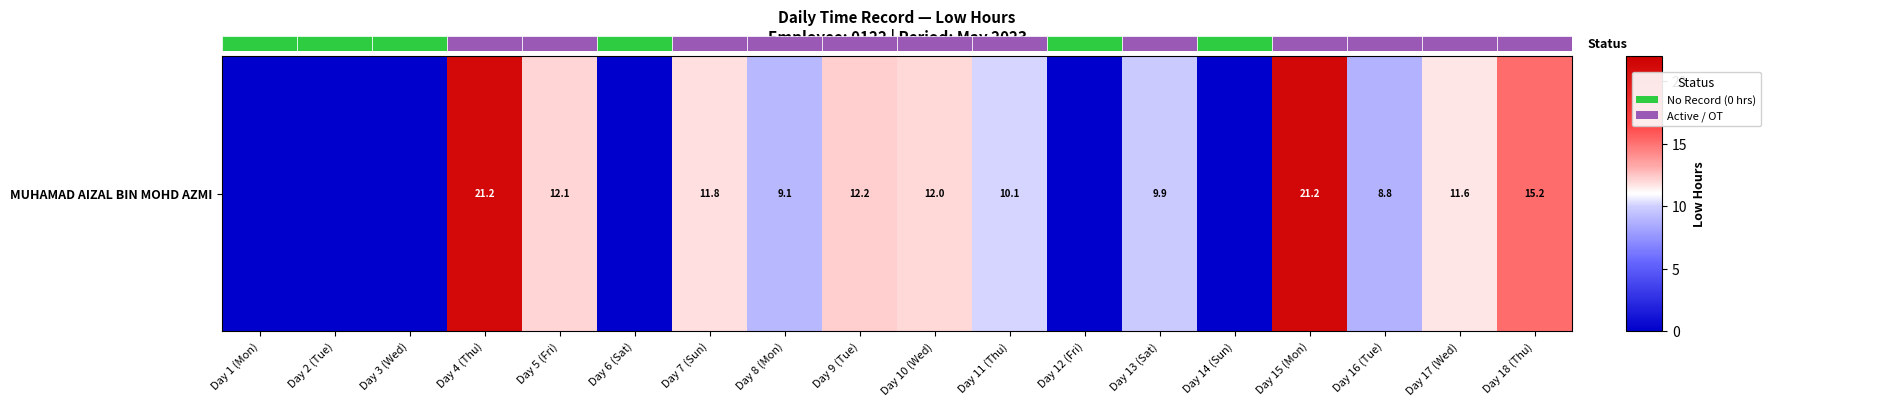

Where does the data first go above 10?

Day 4 (Thu)